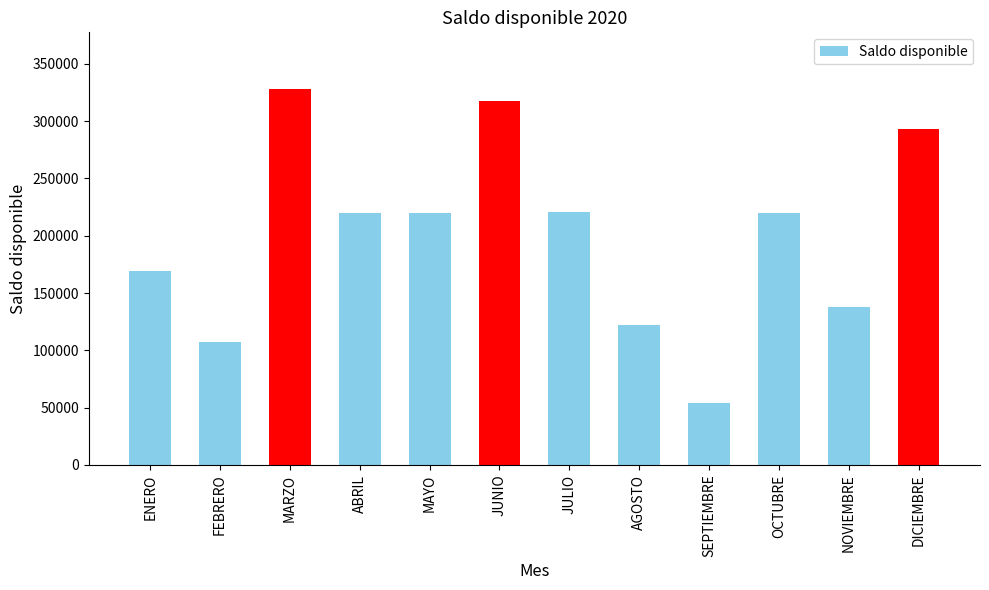

What is the value of the 6th bar from the left?

317795.4